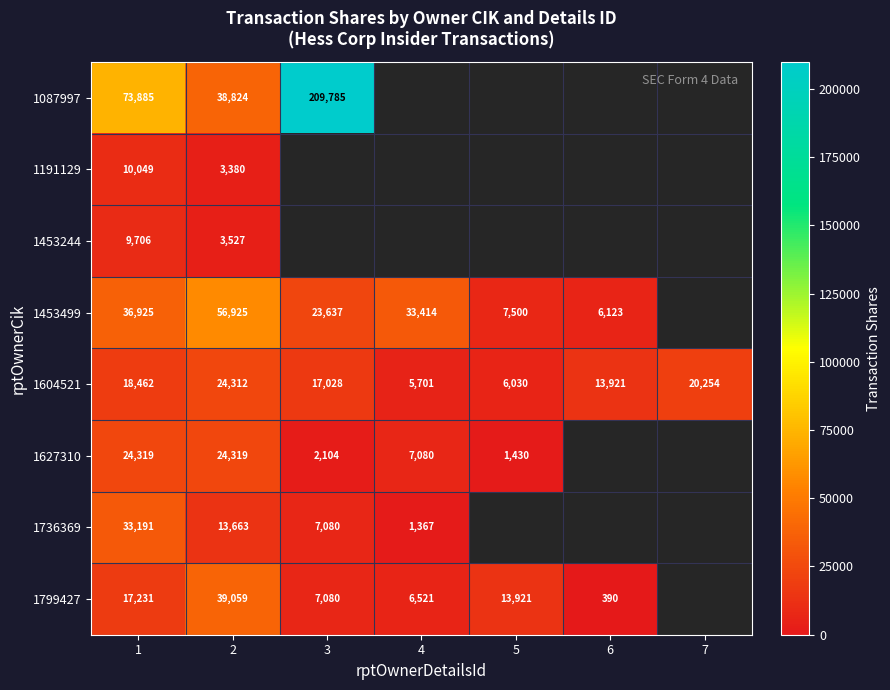

The value of 1627310 at 1 is 41789. True or false?

False